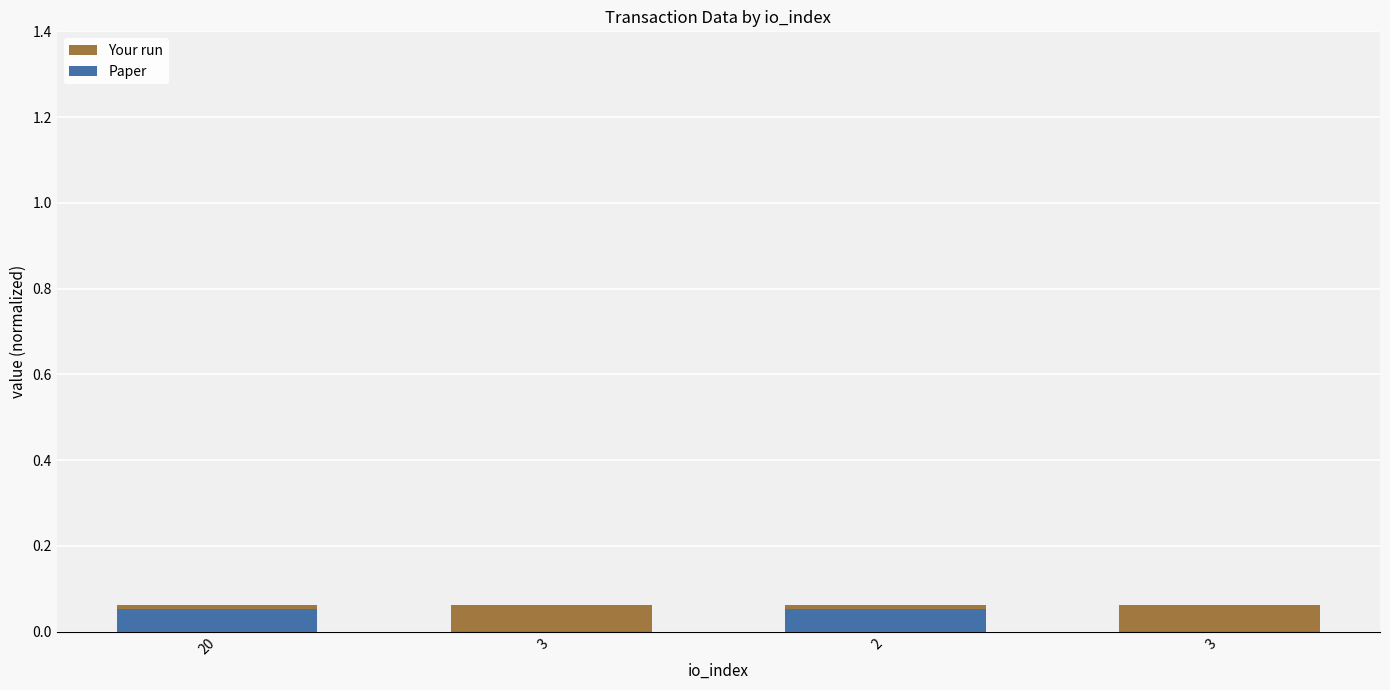

Where is Paper nearest to the value 0?

3